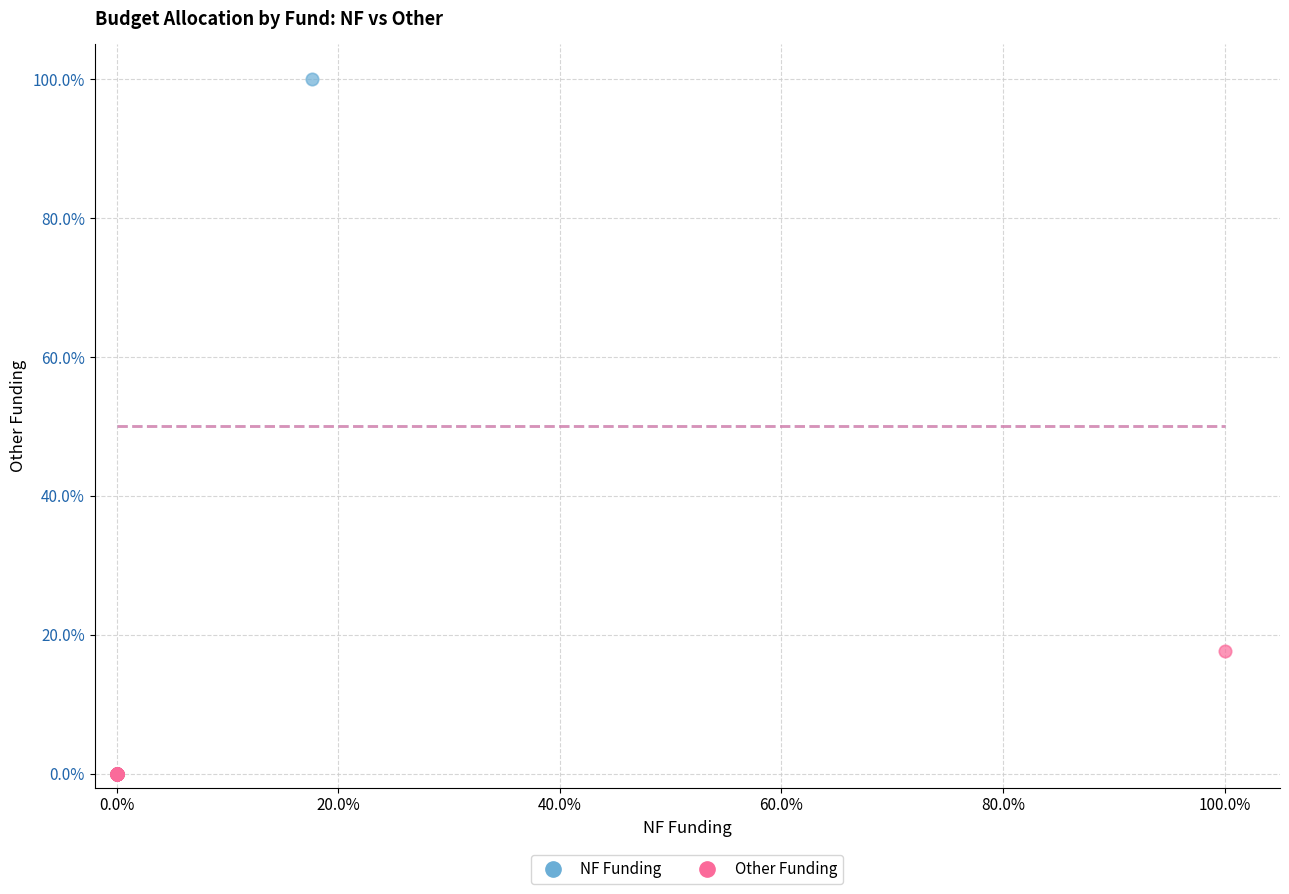

Which series contains the highest Y value?

NF Funding